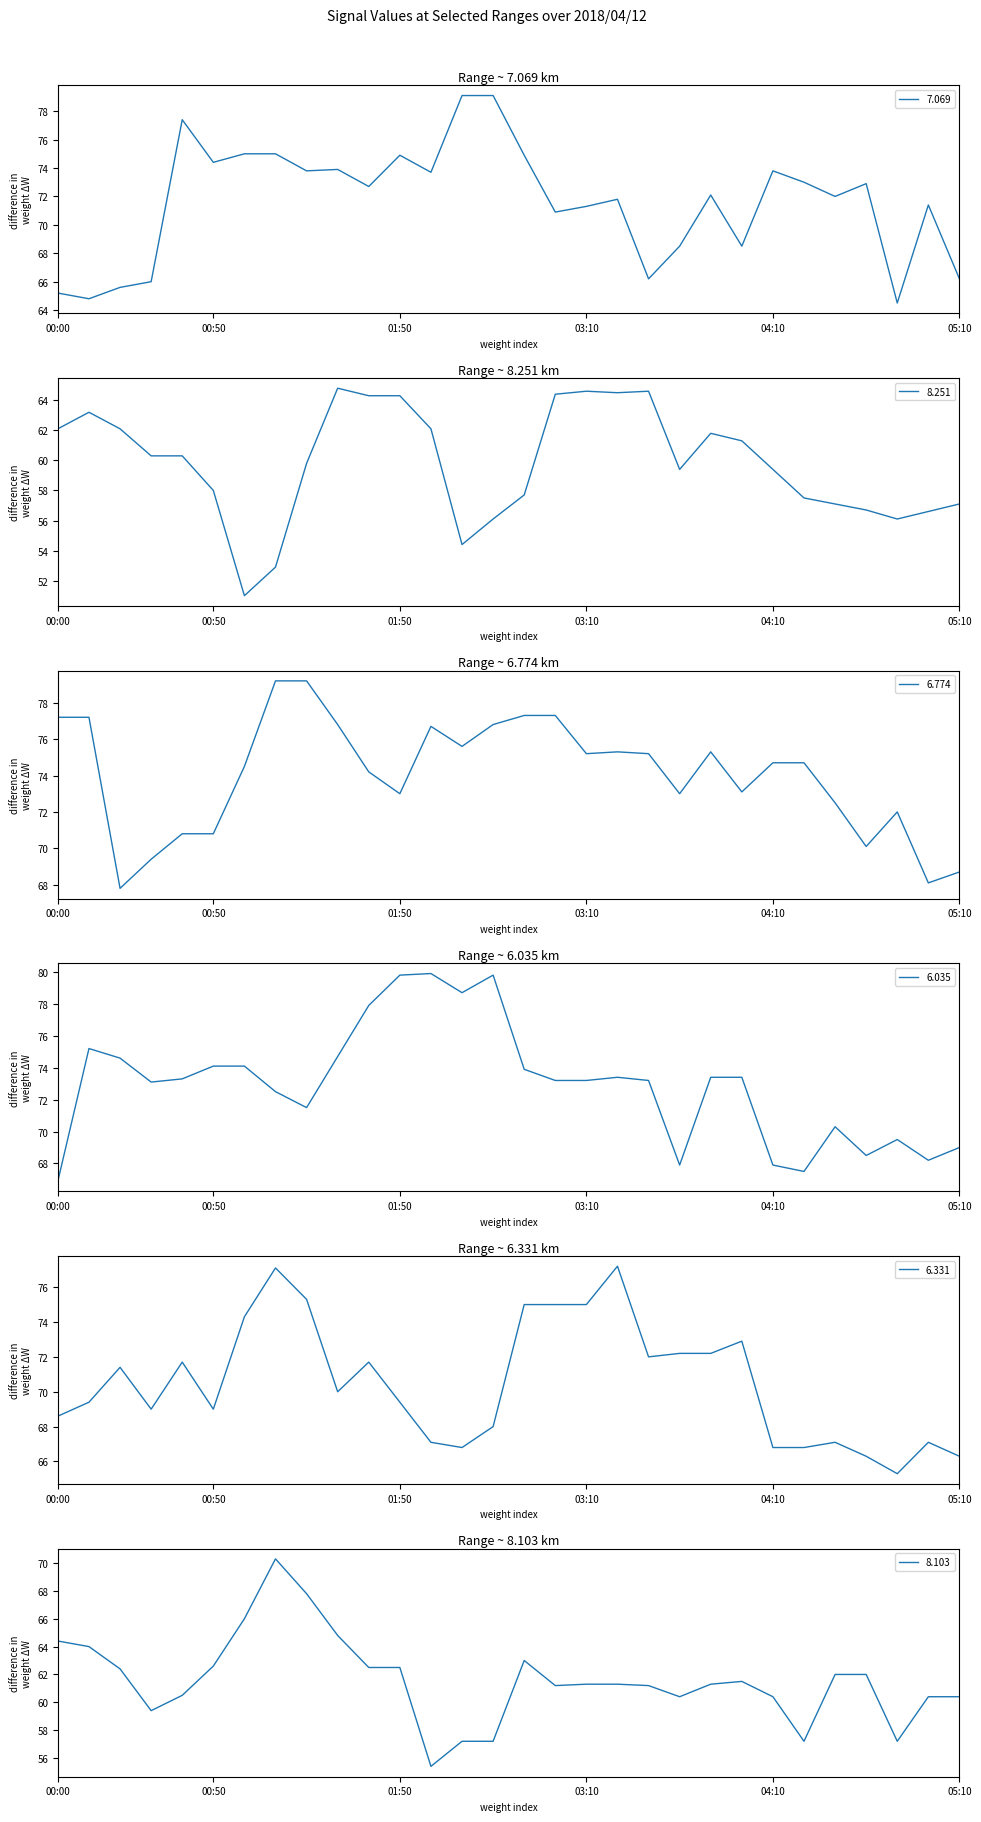

True or false: 6.035 and 6.331 cross at least once.

True